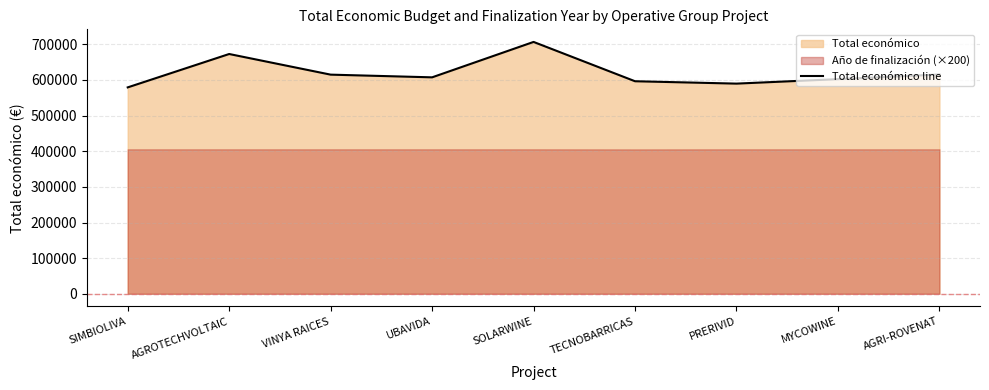

List the labels in order of value, largest first.

SOLARWINE, AGROTECHVOLTAIC, AGRI-ROVENAT, VINYA RAICES, UBAVIDA, MYCOWINE, TECNOBARRICAS, PRERIVID, SIMBIOLIVA